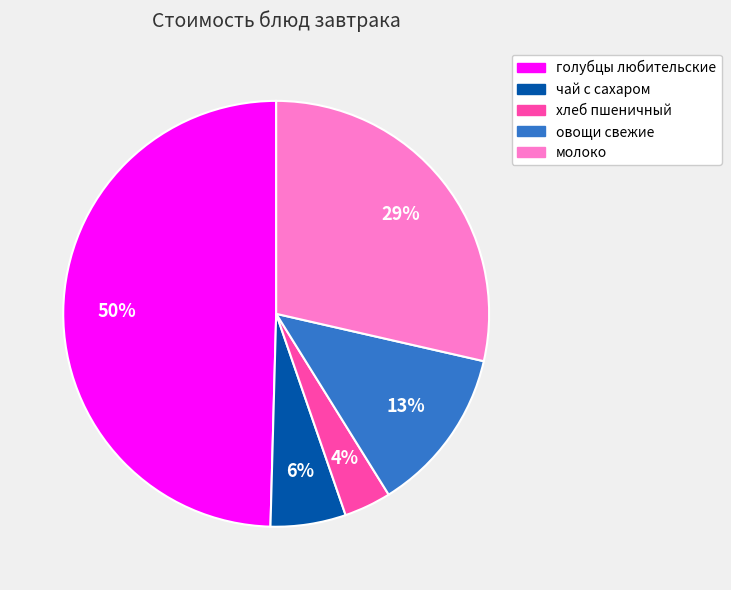

To the nearest percent, what percentage of the pie is овощи свежие?

13%